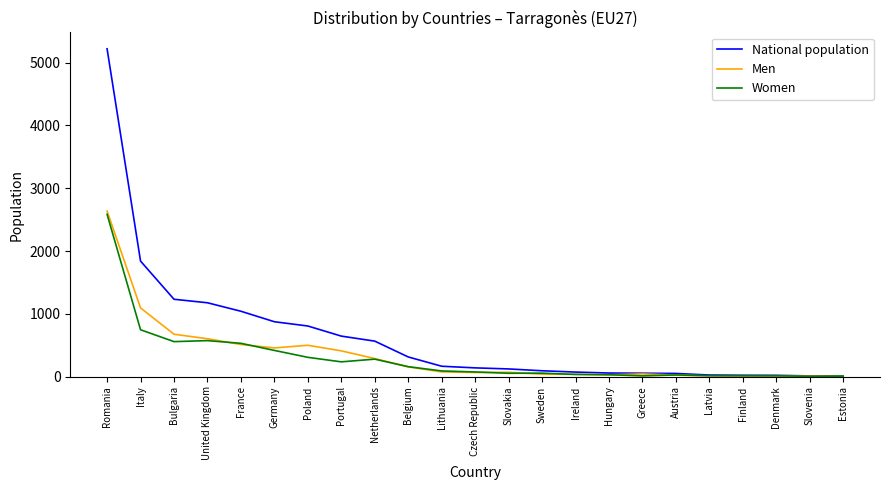

The value of National population at Romania is 7374. True or false?

False